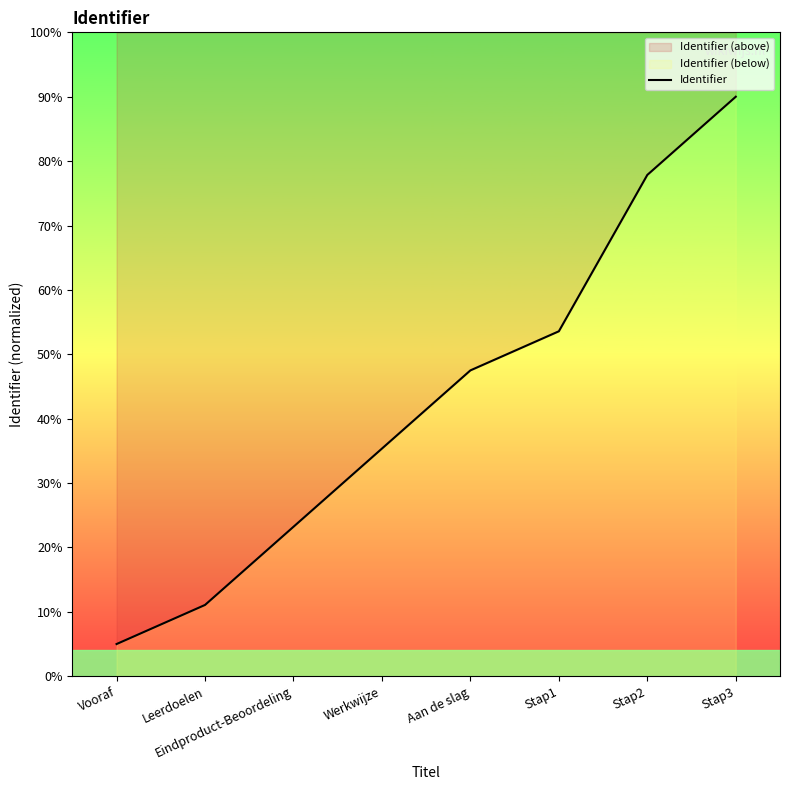

What is the label of the 3rd point from the left?

Eindproduct-Beoordeling